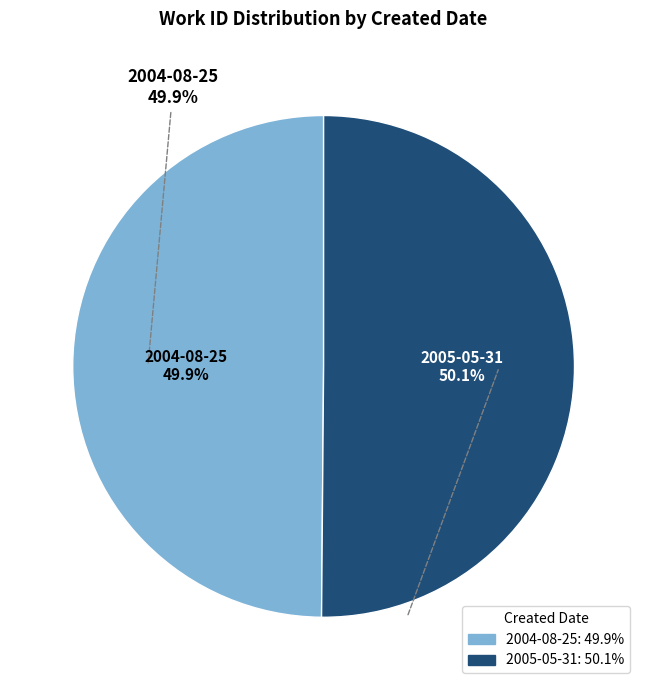

Which category has the smallest portion of the pie?

2004-08-25